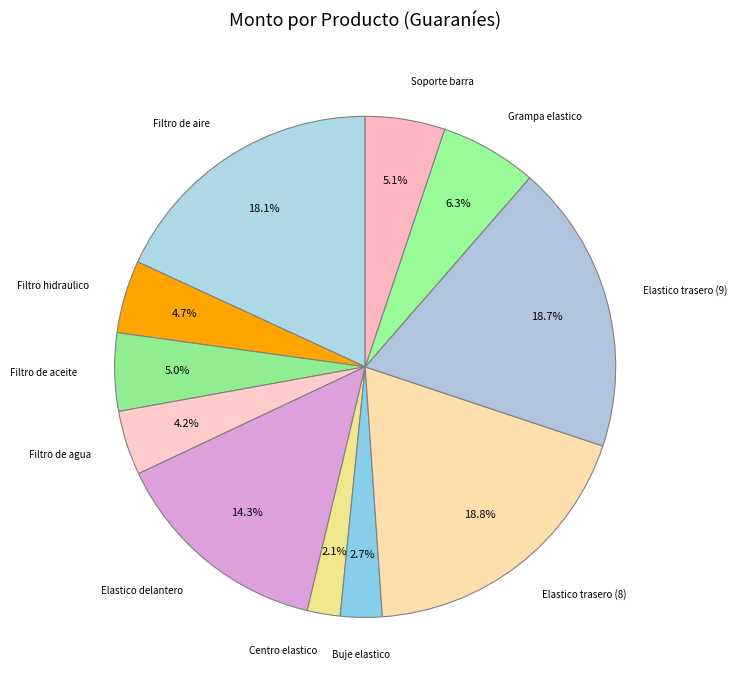

How many segments does this pie chart have?

11